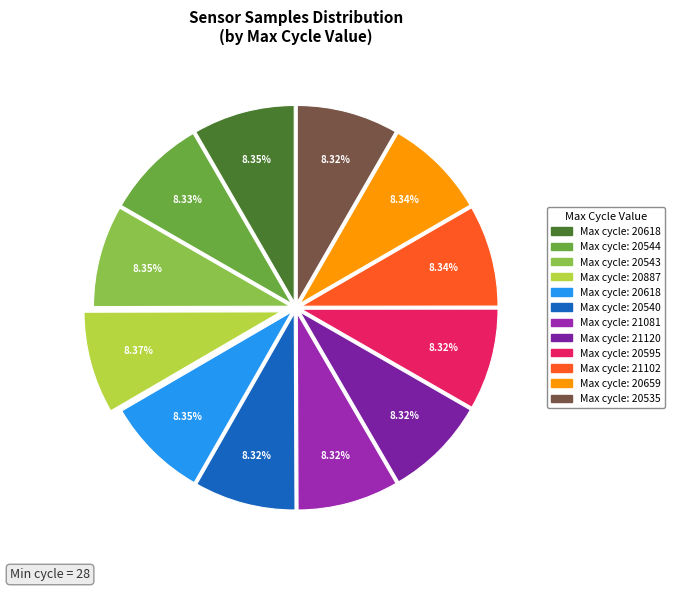

Does any single category account for the majority?

No